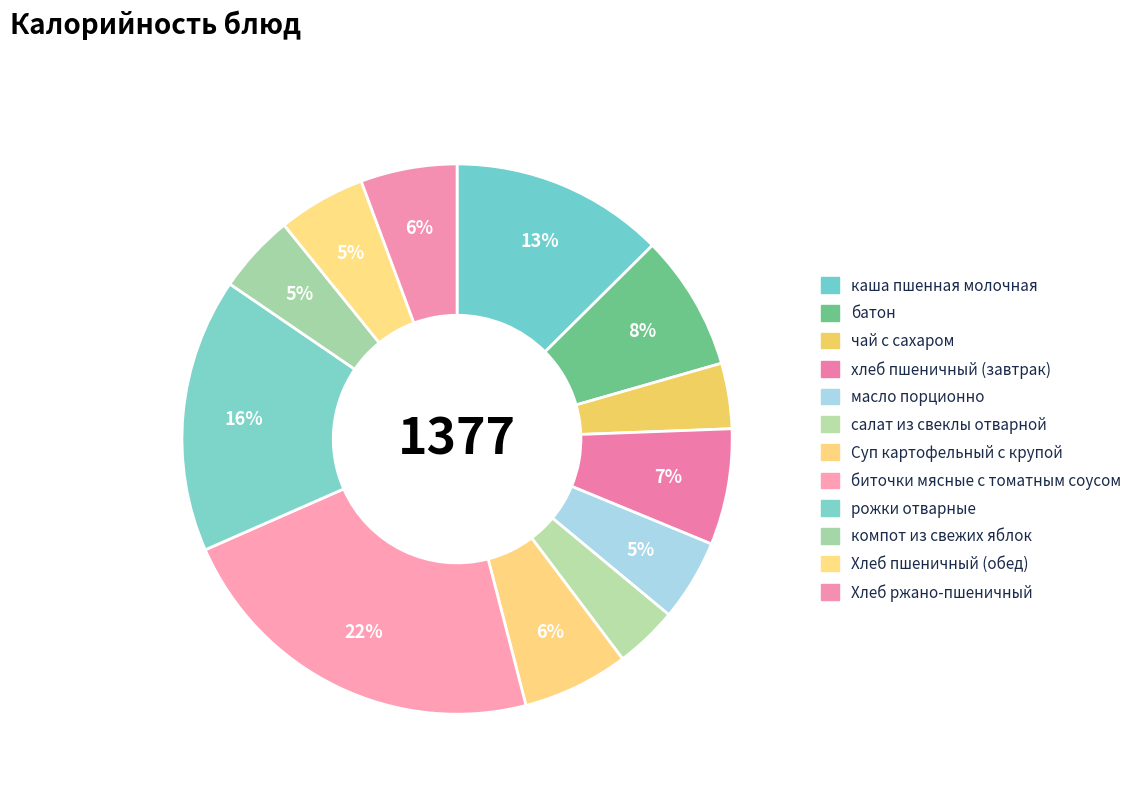

What percentage is the масло порционно slice, to the nearest percent?

5%